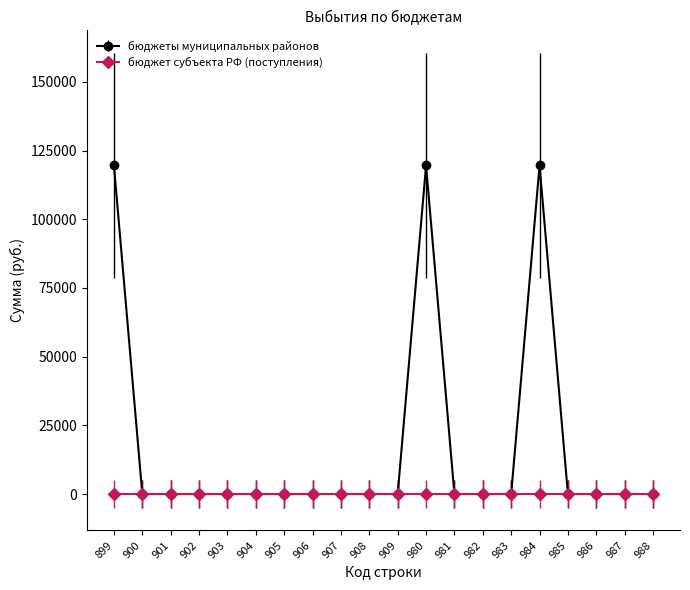

List the series in order of their peak value, lowest first.

бюджет субъекта РФ (поступления), бюджеты муниципальных районов